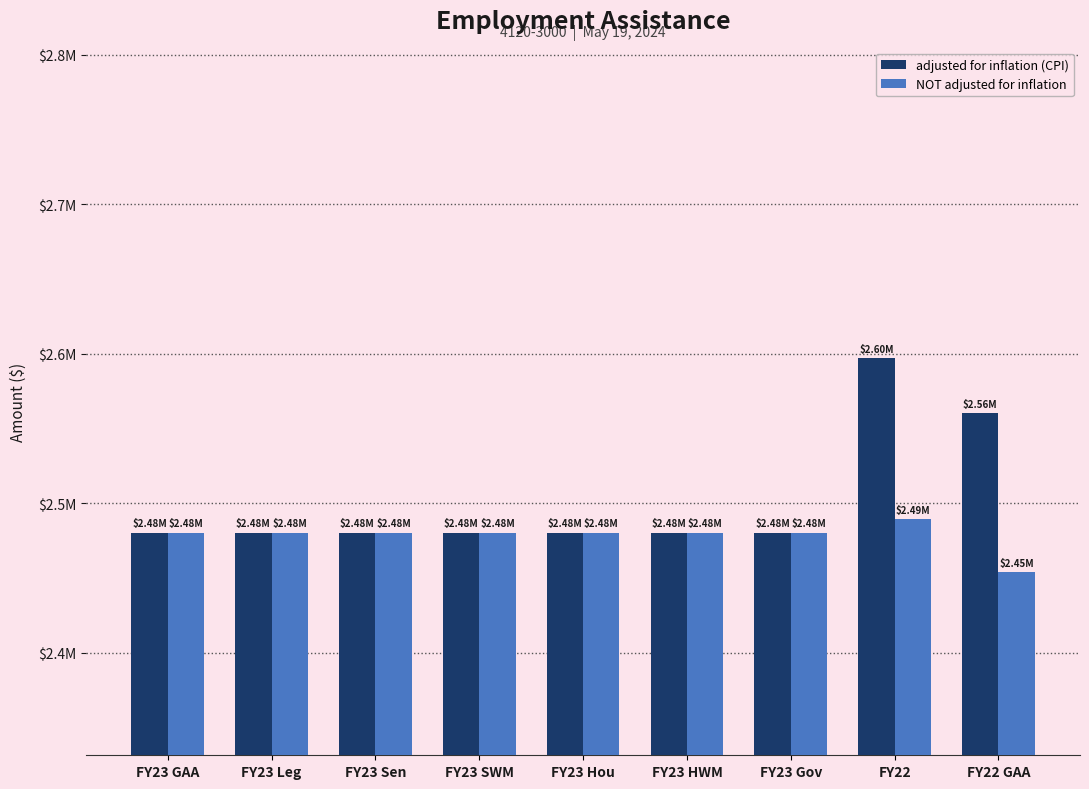

Does the chart contain any negative values?

No